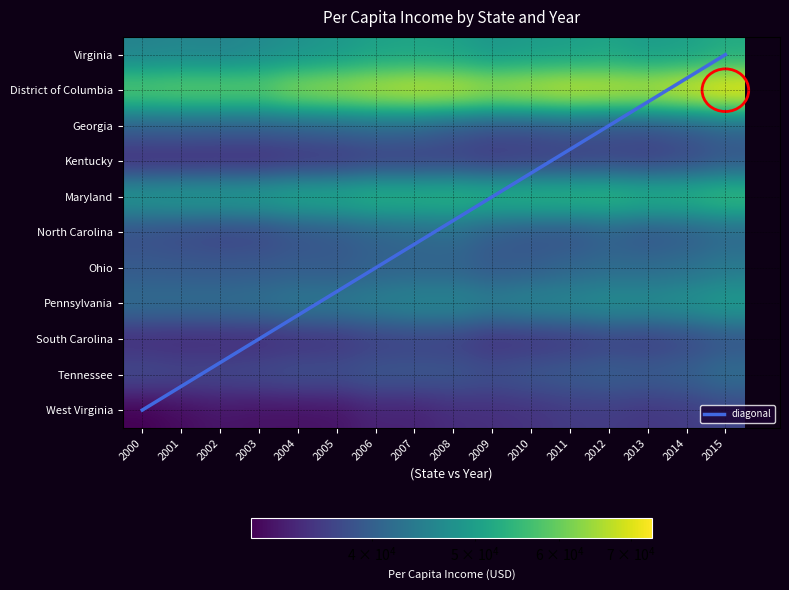

Reading right to left, what are all the values shown in this chart?

Virginia: 2015=52051.8	2014=50104.7	2013=49429.1	2012=50772.3	2011=49920.7	2010=49420.6	2009=48654.9	2008=50277.4	2007=50791.2	2006=50332.2	2005=48786.6	2004=47582.8	2003=46450.2	2002=45360.9	2001=45645.7	2000=45144.0
District of Columbia: 2015=73302.4	2014=70379.3	2013=67831.9	2012=68591.7	2011=69064.3	2010=67433.9	2009=65998.0	2008=68313.4	2007=68770.8	2006=67289.3	2005=65182.4	2004=63824.9	2003=59923.5	2002=60127.3	2001=59967.0	2000=59205.8
Georgia: 2015=40306.1	2014=38835.2	2013=37889.9	2012=37957.2	2011=38499.4	2010=37761.0	2009=37797.6	2008=38836.1	2007=40488.3	2006=40904.4	2005=40251.8	2004=39819.5	2003=39535.0	2002=39508.1	2001=39752.9	2000=39661.0
Kentucky: 2015=38588.1	2014=37058.8	2013=36312.6	2012=36661.9	2011=36219.6	2010=36004.1	2009=35534.4	2008=36263.0	2007=36004.5	2006=35919.4	2005=35105.6	2004=34882.4	2003=34162.5	2002=34273.4	2001=34217.2	2000=34249.8
Maryland: 2015=55971.5	2014=54036.1	2013=53675.0	2012=54931.1	2011=54688.2	2010=54371.4	2009=53729.5	2008=54370.5	2007=53996.1	2006=54081.7	2005=52395.0	2004=51937.0	2003=50399.1	2002=49885.7	2001=49613.7	2000=48971.6
North Carolina: 2015=40759.0	2014=39367.0	2013=38554.0	2012=39752.0	2011=38294.0	2010=38514.0	2009=39422.0	2008=41590.0	2007=41052.0	2006=40251.0	2005=39008.0	2004=38267.0	2003=36811.0	2002=36666.0	2001=37196.0	2000=37768.0
Ohio: 2015=43566.0	2014=42155.0	2013=41491.0	2012=41472.0	2011=40752.0	2010=39627.0	2009=39173.0	2008=40348.0	2007=40456.0	2006=40297.0	2005=39357.0	2004=39590.0	2003=39205.0	2002=39042.0	2001=39180.0	2000=39342.0
Pennsylvania: 2015=49745.0	2014=47959.0	2013=47036.0	2012=47244.0	2011=46215.0	2010=45784.0	2009=44765.0	2008=46120.0	2007=45943.0	2006=44910.0	2005=43857.0	2004=43645.0	2003=42522.0	2002=42124.0	2001=42021.0	2000=41927.0
South Carolina: 2015=38303.0	2014=36860.0	2013=35999.0	2012=36303.0	2011=35497.0	2010=35046.0	2009=34798.0	2008=36166.0	2007=36436.0	2006=36082.0	2005=35037.0	2004=34769.0	2003=34270.0	2002=34253.0	2001=34184.0	2000=34394.0
Tennessee: 2015=42093.0	2014=40233.0	2013=39583.0	2012=39938.0	2011=39325.0	2010=38858.0	2009=38098.0	2008=38849.0	2007=38897.0	2006=38884.0	2005=38041.0	2004=38067.0	2003=37463.0	2002=37079.0	2001=37054.0	2000=37472.0
West Virginia: 2015=36762.0	2014=35780.0	2013=35343.0	2012=35855.0	2011=35699.0	2010=34969.0	2009=34555.0	2008=34401.0	2007=33426.0	2006=33519.0	2005=32177.0	2004=32009.0	2003=32033.0	2002=32316.0	2001=31591.0	2000=30746.0